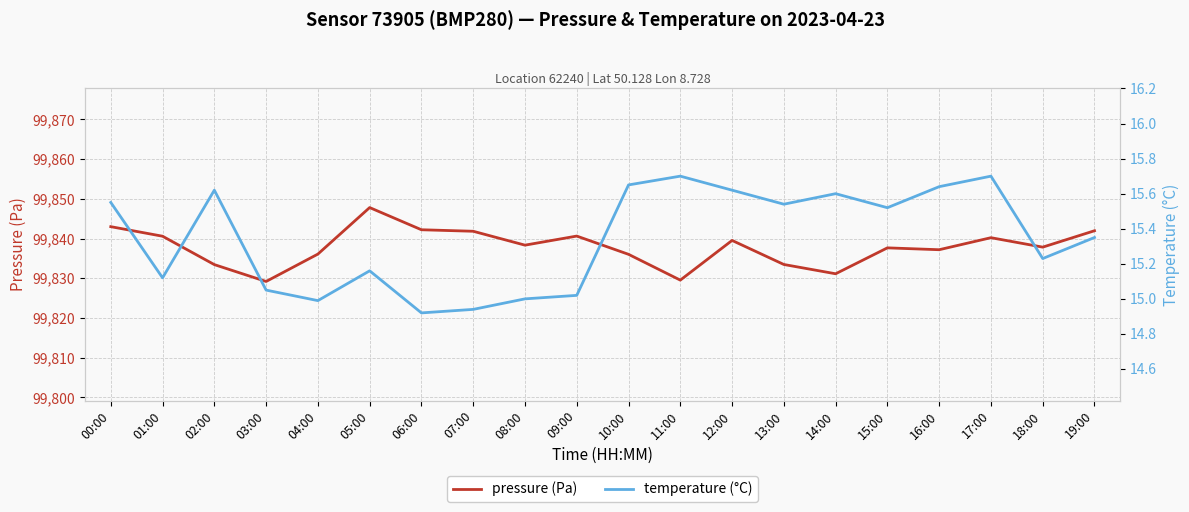

Is the value of pressure (Pa) at 04:00 greater than the value of temperature (°C) at 09:00?

Yes